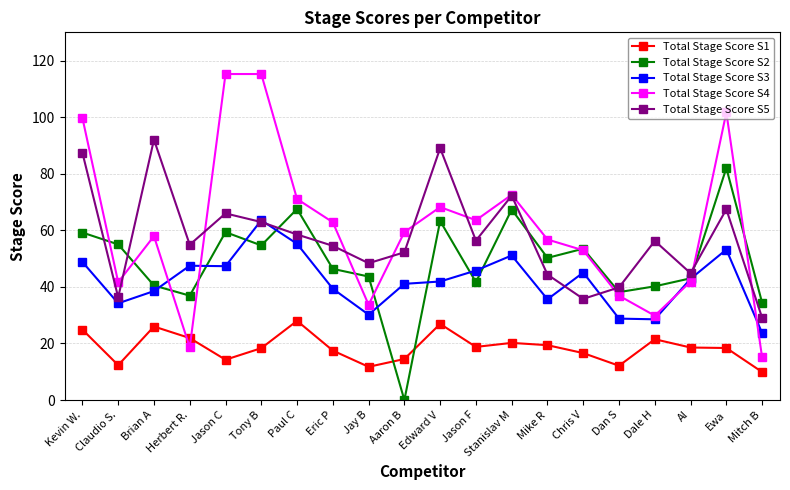

What is the label of the 9th point from the left?

Jay B